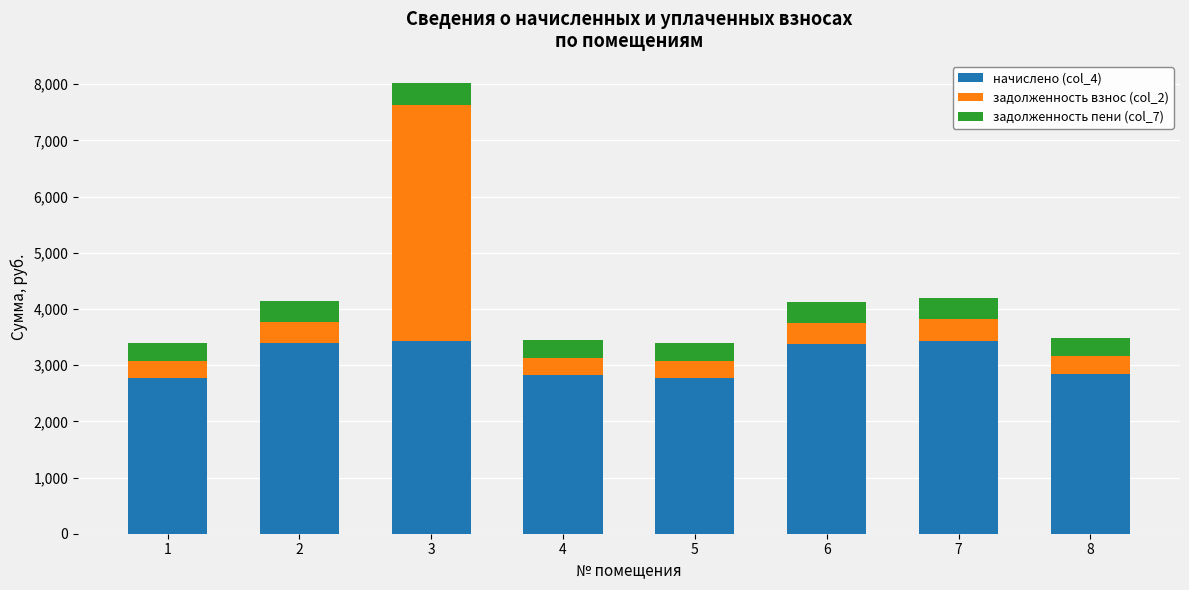

What is the minimum value for начислено (col_4)?

2770.2